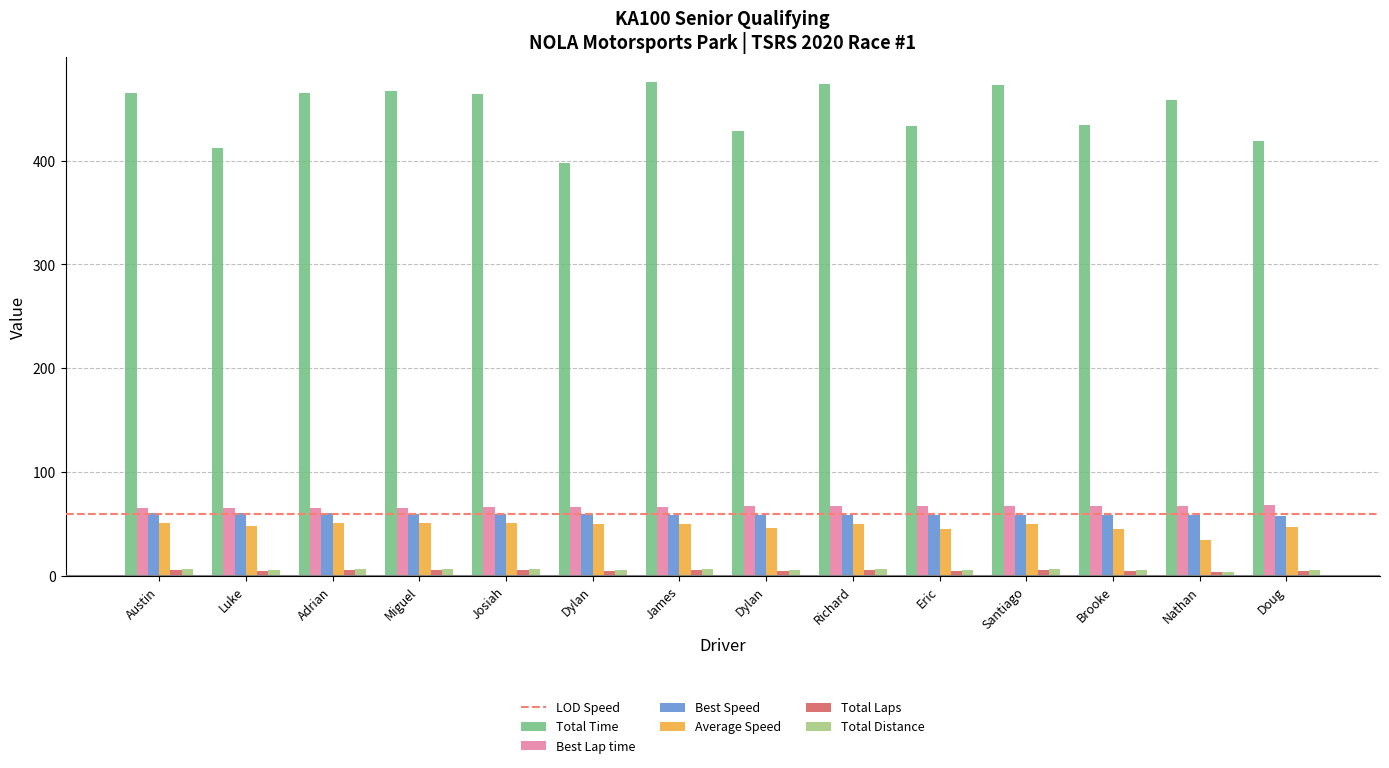

Reading left to right, transcribe all the data shown in this chart.

Total Time: 465.1	412.1	465.4	466.8	464.2	397.9	475.9	428.8	473.4	433.0	472.6	434.3	458.3	419.0
Best Lap time: 65.4	65.5	65.7	65.9	66.2	66.4	66.9	67.0	67.1	67.3	67.3	67.6	67.6	68.7
Best Speed: 60.5	60.5	60.3	60.1	59.8	59.7	59.2	59.1	59.0	58.8	58.8	58.6	58.6	57.7
Average Speed: 51.1	48.0	51.1	50.9	51.2	49.8	49.9	46.2	50.2	45.7	50.3	45.6	34.6	47.3
Total Laps: 6.0	5.0	6.0	6.0	6.0	5.0	6.0	5.0	6.0	5.0	6.0	5.0	4.0	5.0
Total Distance: 6.6	5.5	6.6	6.6	6.6	5.5	6.6	5.5	6.6	5.5	6.6	5.5	4.4	5.5